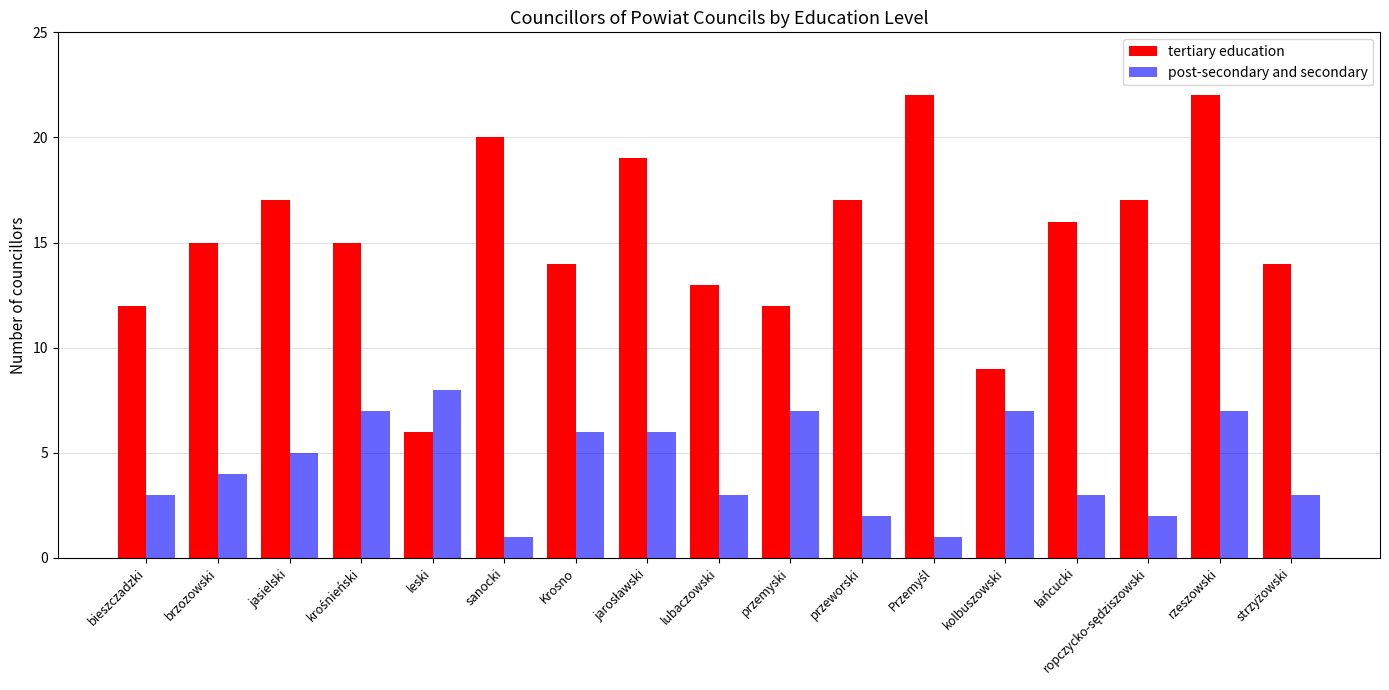

Does the chart contain any negative values?

No